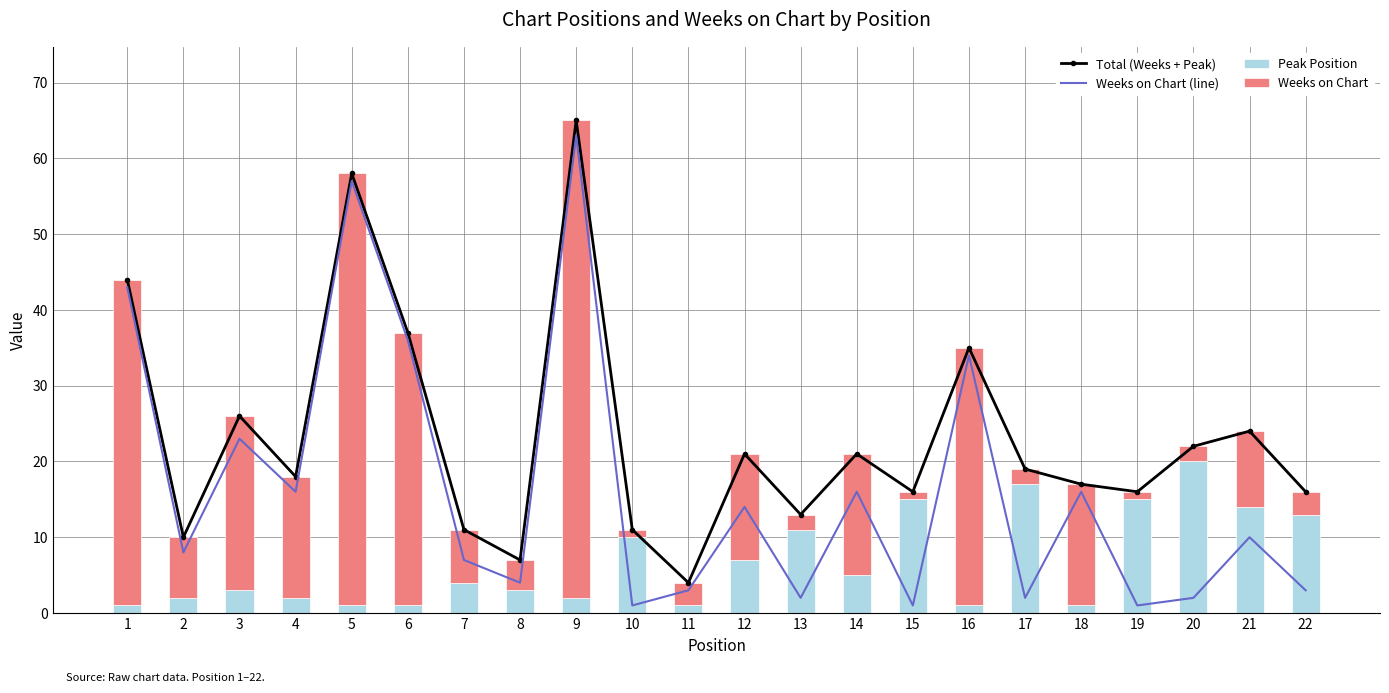

Reading left to right, list all the values displayed in this chart.

Total (Weeks + Peak): 1=44	2=10	3=26	4=18	5=58	6=37	7=11	8=7	9=65	10=11	11=4	12=21	13=13	14=21	15=16	16=35	17=19	18=17	19=16	20=22	21=24	22=16
Weeks on Chart (line): 1=43	2=8	3=23	4=16	5=57	6=36	7=7	8=4	9=63	10=1	11=3	12=14	13=2	14=16	15=1	16=34	17=2	18=16	19=1	20=2	21=10	22=3
Peak Position: 1=1	2=2	3=3	4=2	5=1	6=1	7=4	8=3	9=2	10=10	11=1	12=7	13=11	14=5	15=15	16=1	17=17	18=1	19=15	20=20	21=14	22=13
Weeks on Chart: 1=43	2=8	3=23	4=16	5=57	6=36	7=7	8=4	9=63	10=1	11=3	12=14	13=2	14=16	15=1	16=34	17=2	18=16	19=1	20=2	21=10	22=3